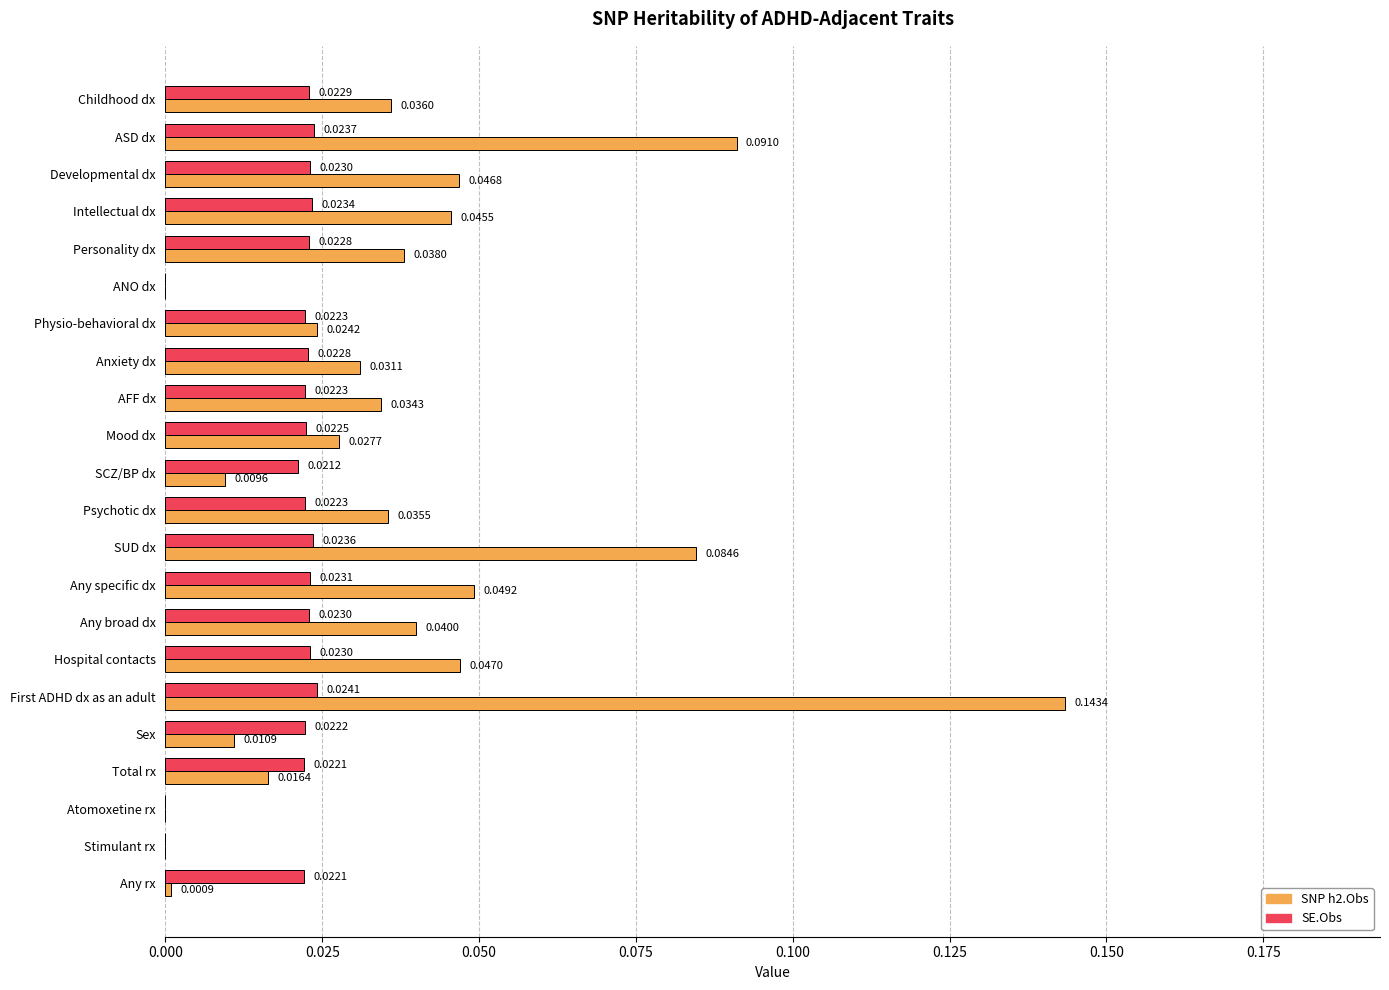

Is the value of SE.Obs at First ADHD dx as an adult greater than the value of SNP h2.Obs at Personality dx?

No